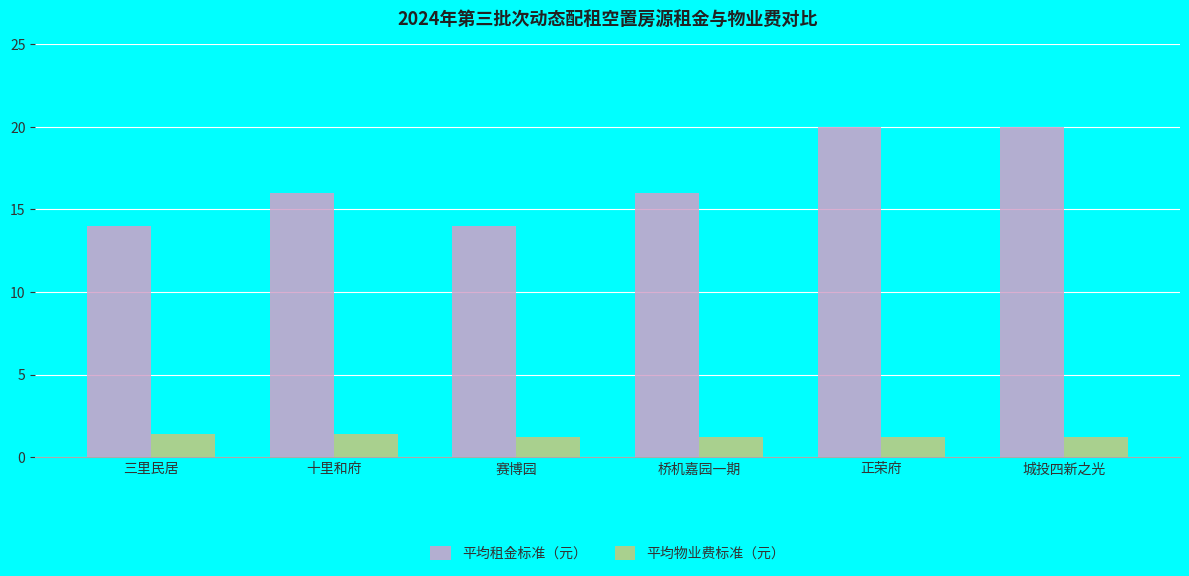

Is it true that 平均租金标准（元） equals 14.0 at 三里民居?

True